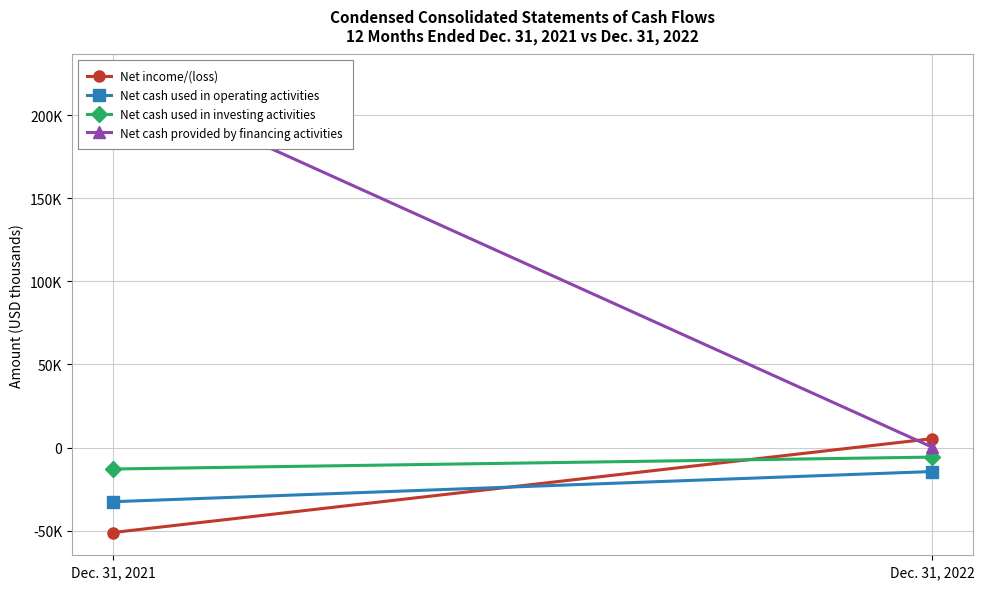

Which label corresponds to the smallest value in the chart?

Dec. 31, 2021